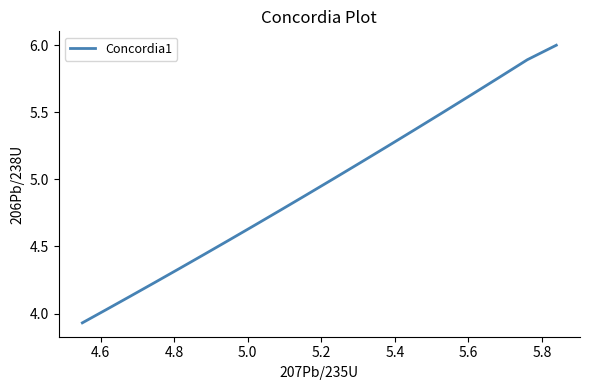

What is the greatest value displayed?

6.0